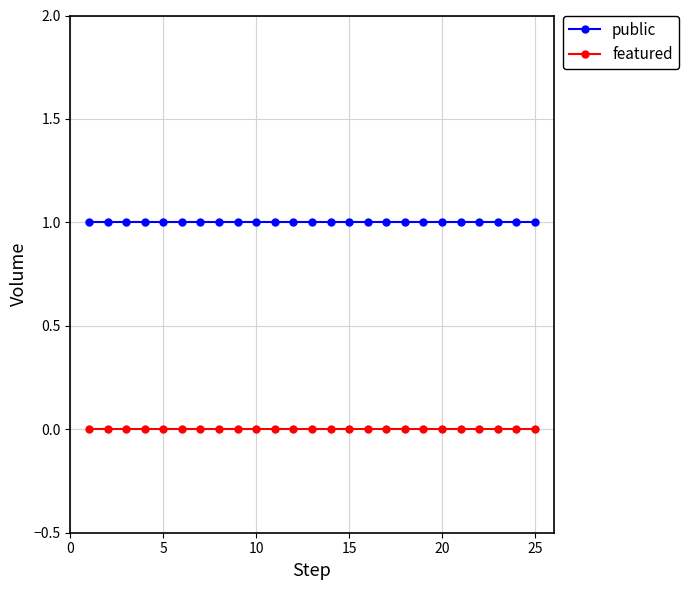

How many data points does each series have?

25